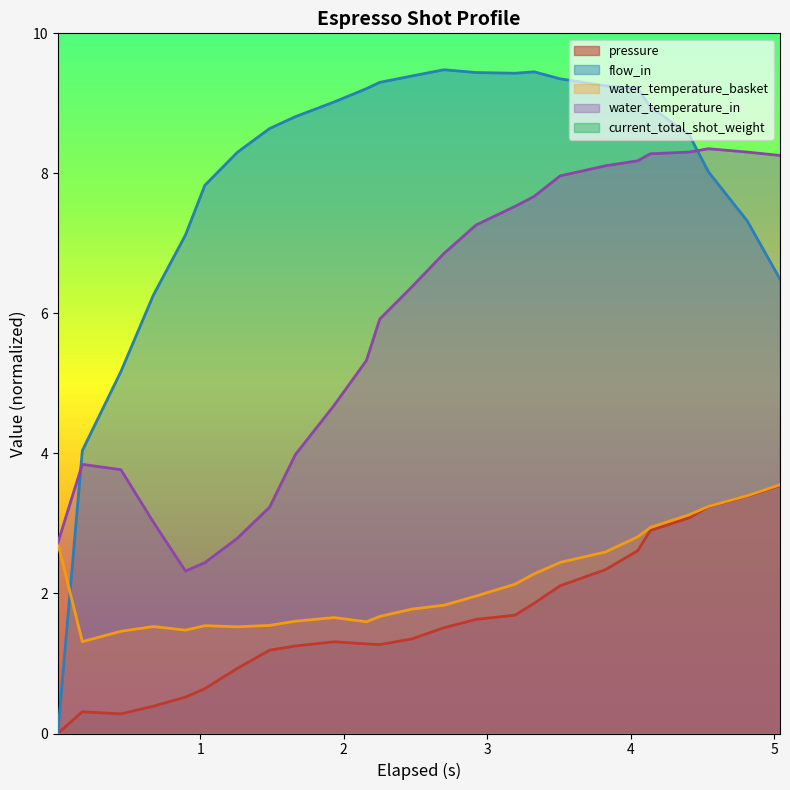

True or false: pressure and water_temperature_in cross at least once.

False